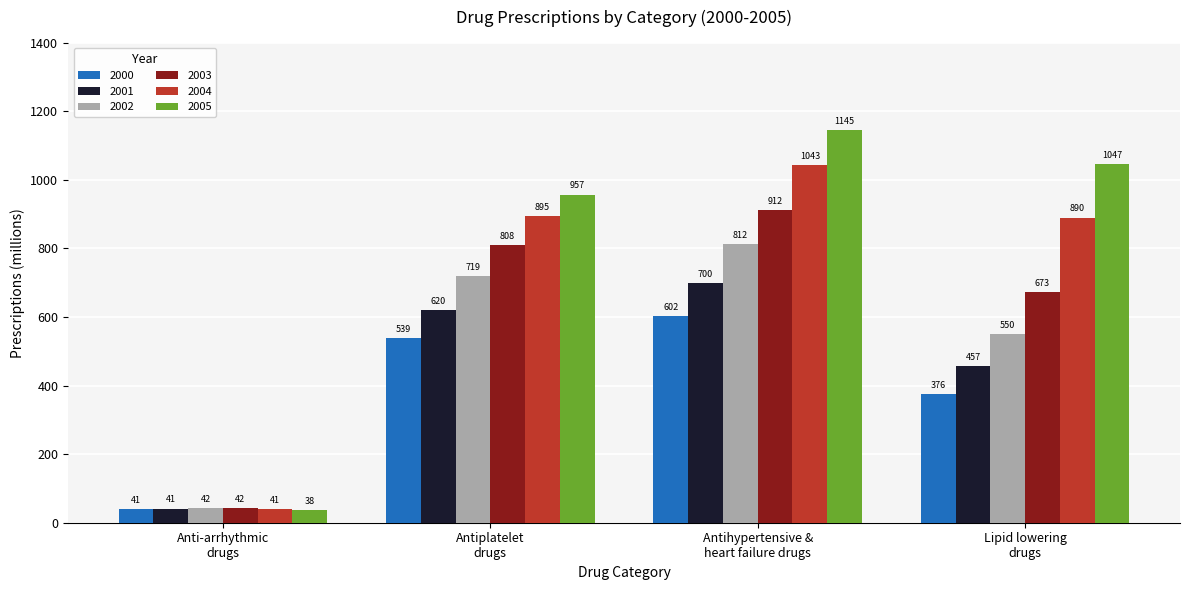

What is the value of the 2001 bar at the 2nd from the left?

620.2